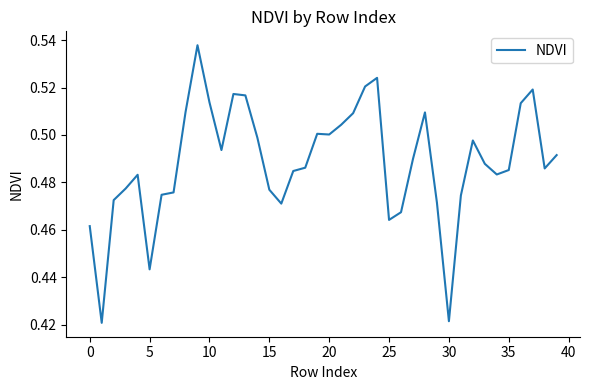

What is the sum of all values?

19.5